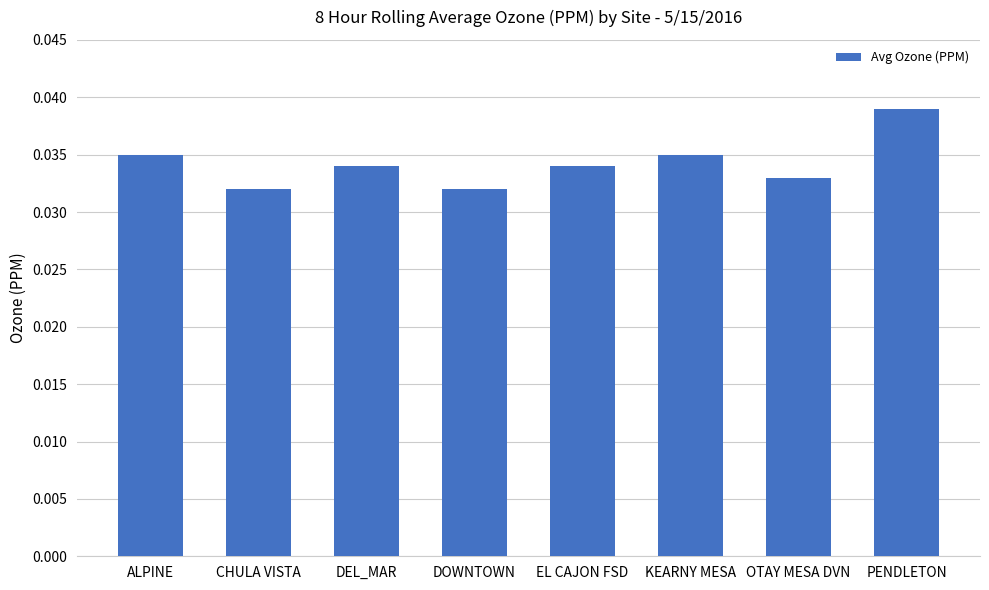

What is the sum of the values at DEL_MAR and CHULA VISTA?

0.1